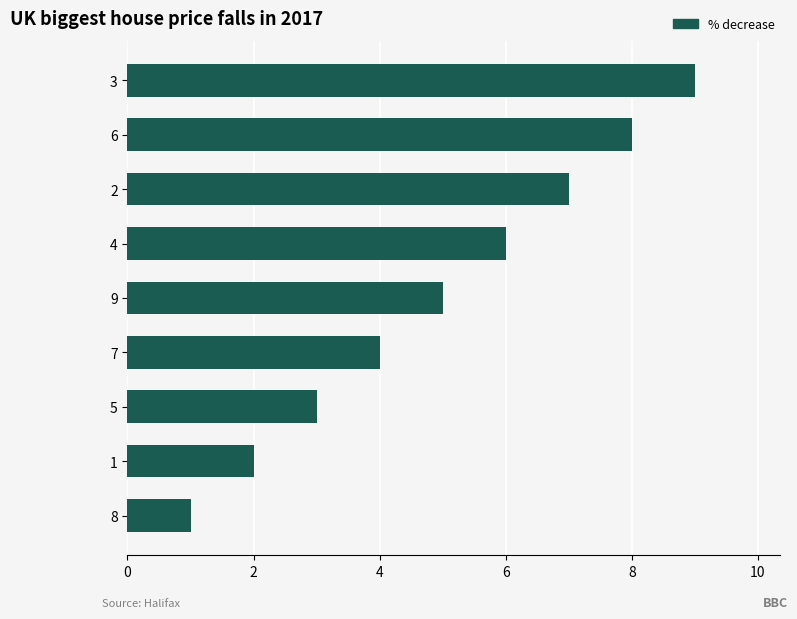

How many values are below 5?

4